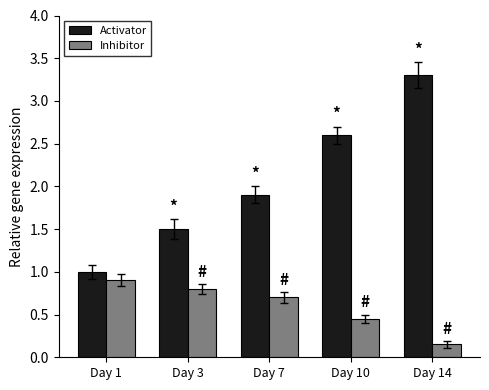

At which label does Inhibitor reach its peak?

Day 1